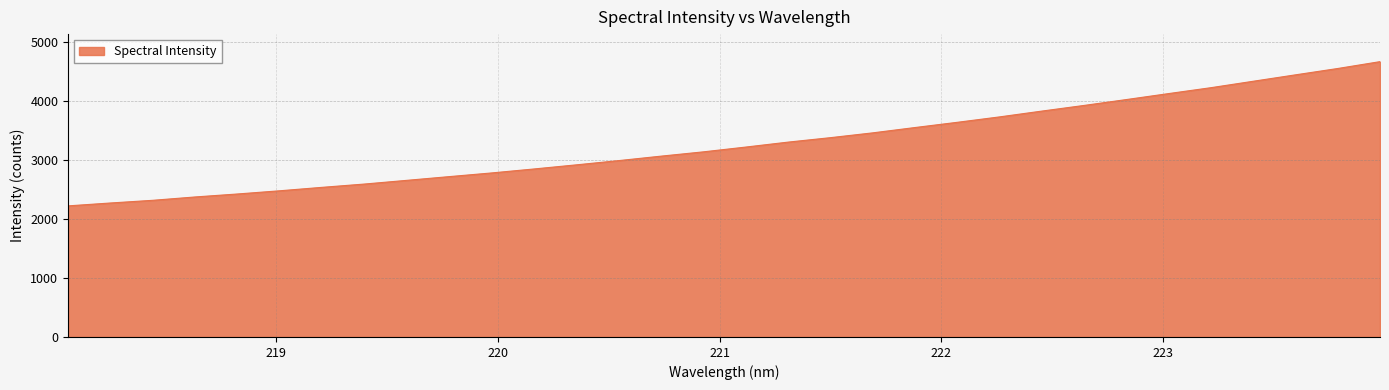

What is the sum of all values?

104685.9